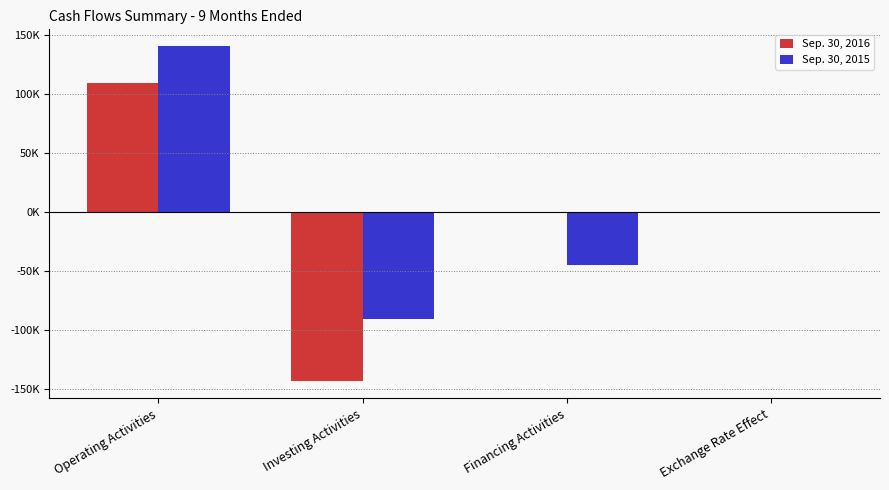

Reading left to right, extract all data points from this chart.

Sep. 30, 2016: Operating Activities=109107	Investing Activities=-143605	Financing Activities=-326	Exchange Rate Effect=25
Sep. 30, 2015: Operating Activities=140661	Investing Activities=-91095	Financing Activities=-45134	Exchange Rate Effect=-82